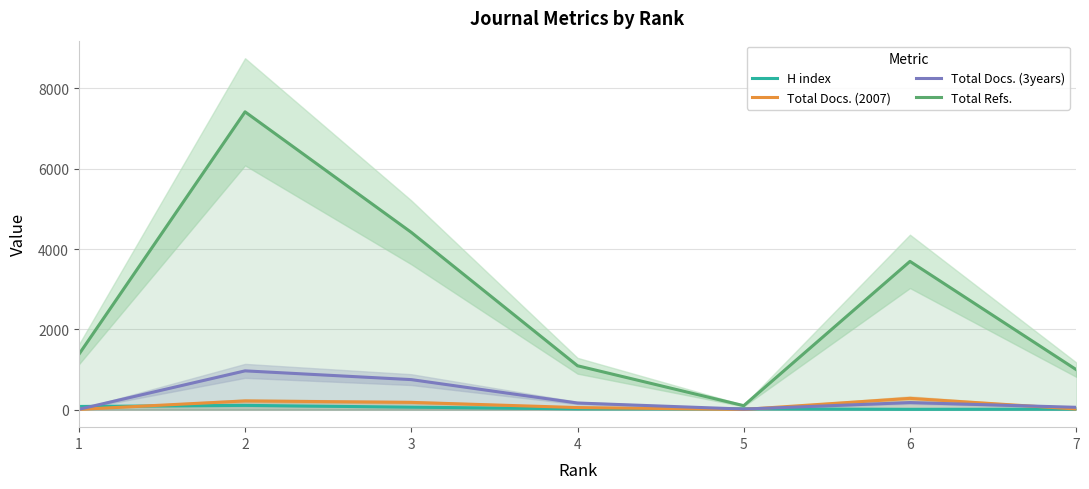

Rank the series at 7 from lowest to highest value.

H index, Total Docs. (2007), Total Docs. (3years), Total Refs.